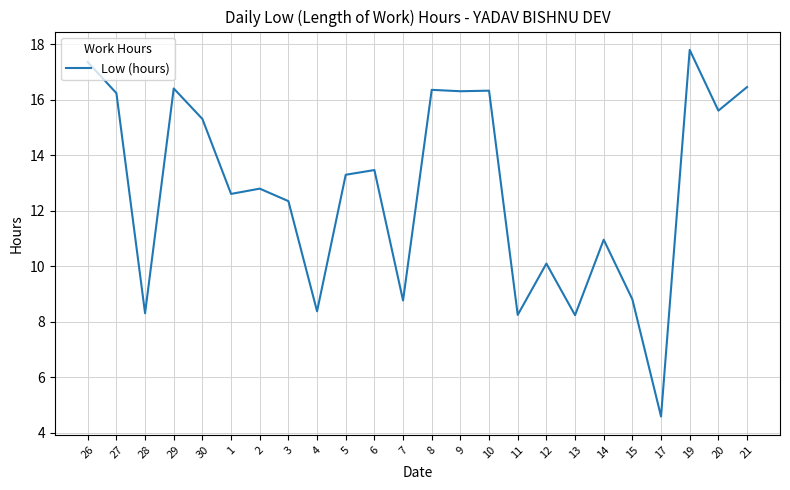

The chart shows a value of 25.0 at 10. True or false?

False